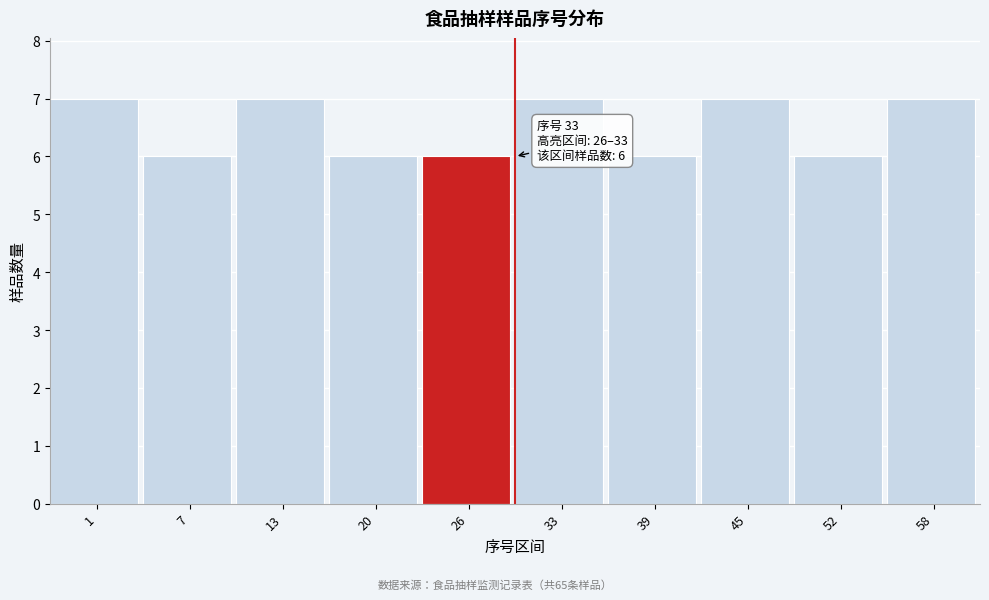

Reading left to right, transcribe all the data shown in this chart.

1=7	7=6	13=7	20=6	26=6	33=7	39=6	45=7	52=6	58=7